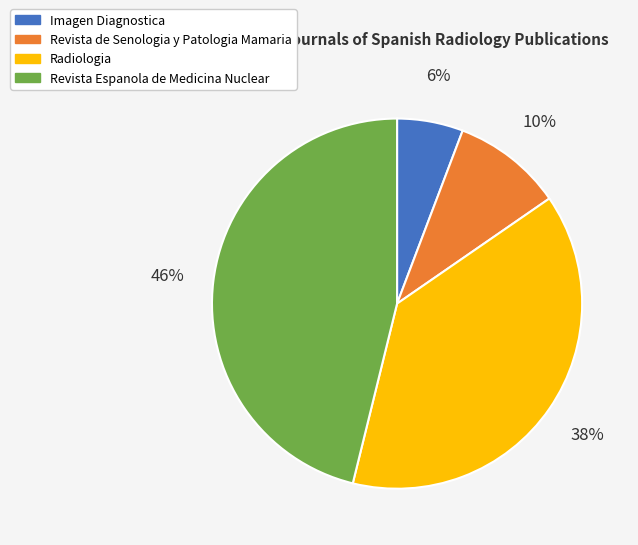

Is the sum of Imagen Diagnostica and Revista de Senologia y Patologia Mamaria greater than half?

No